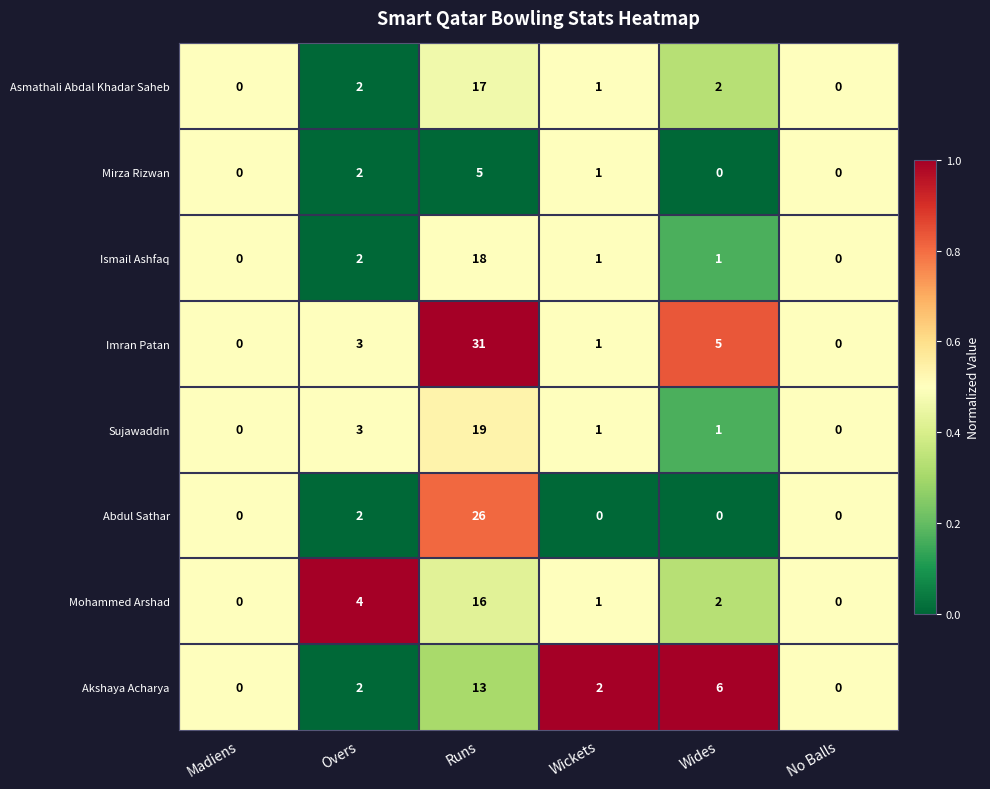

Count the number of categories in the chart.

6